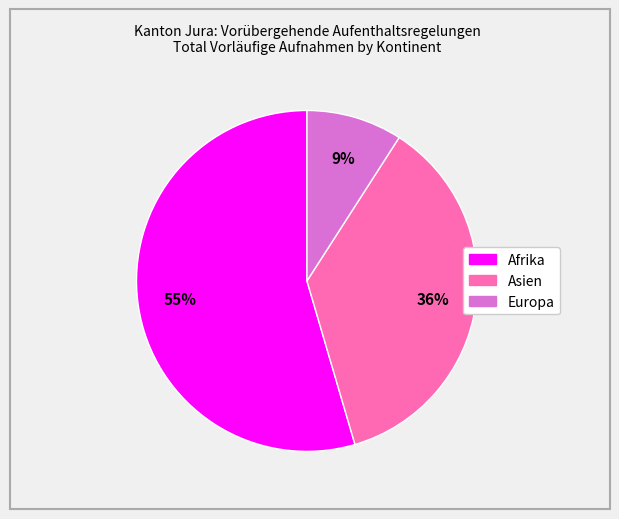

Rank the categories by value from lowest to highest.

Europa, Asien, Afrika